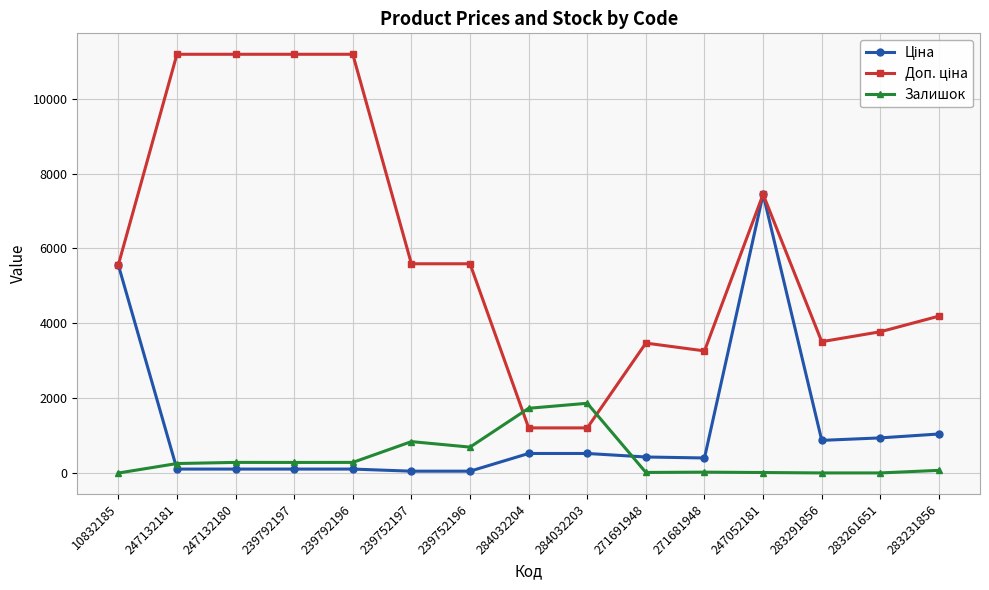

True or false: Залишок has a value of 845.0 at 239752197.

True